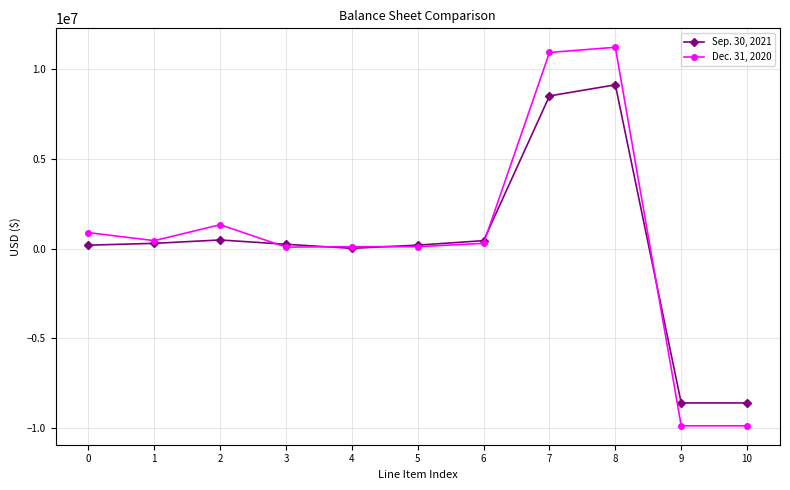

Which series has the widest spread of values?

Dec. 31, 2020